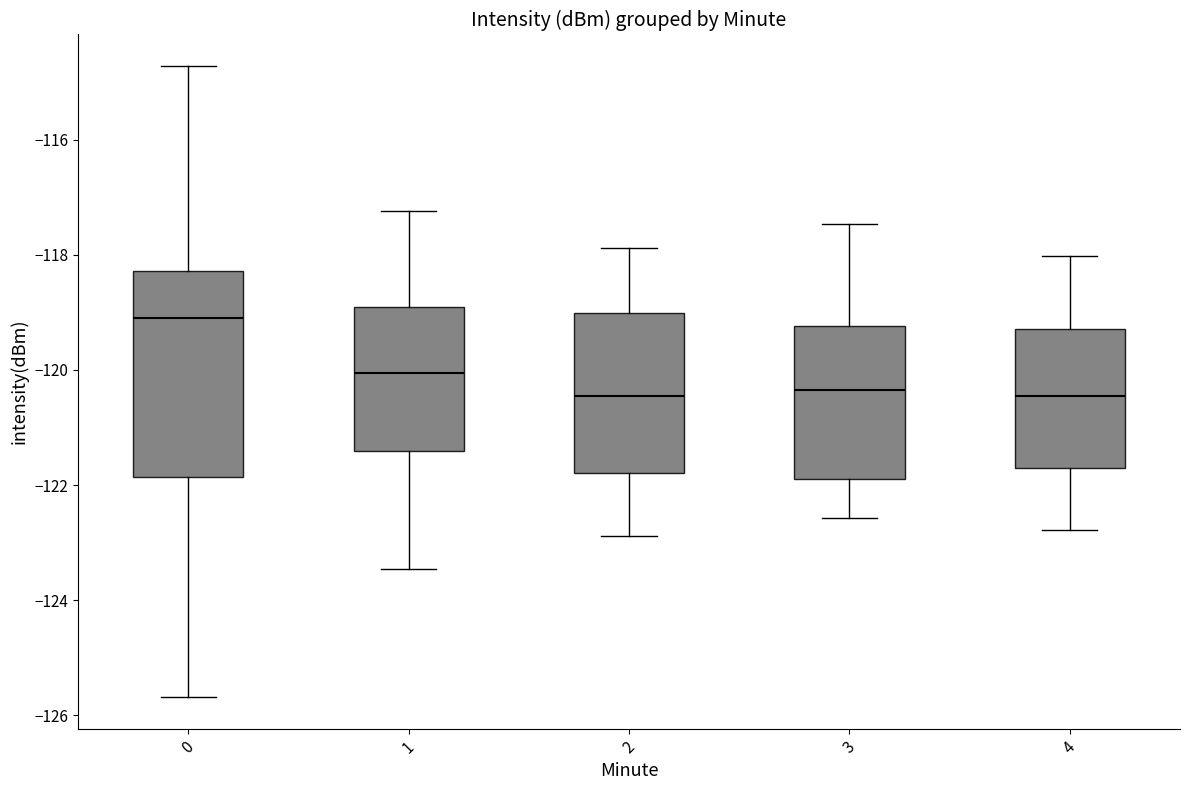

Which box has the highest median line?

0